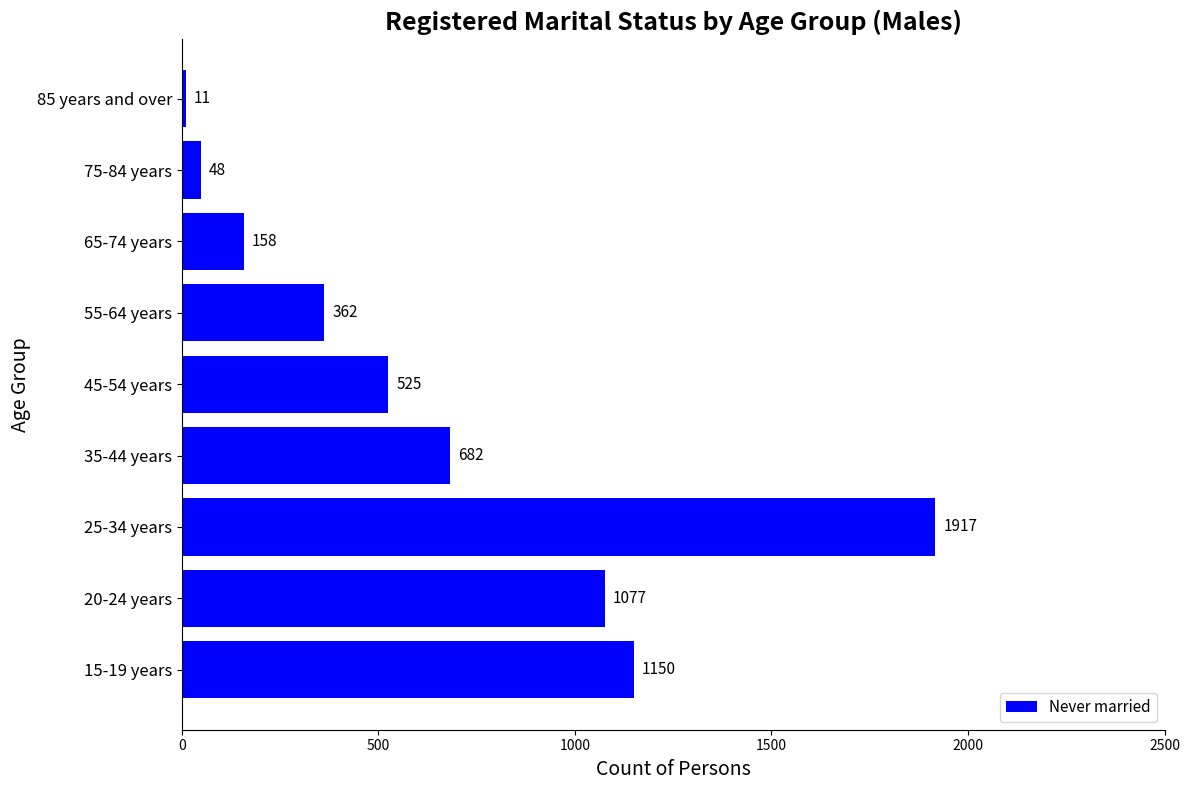

Reading bottom to top, list all the values displayed in this chart.

15-19 years=1150	20-24 years=1077	25-34 years=1917	35-44 years=682	45-54 years=525	55-64 years=362	65-74 years=158	75-84 years=48	85 years and over=11